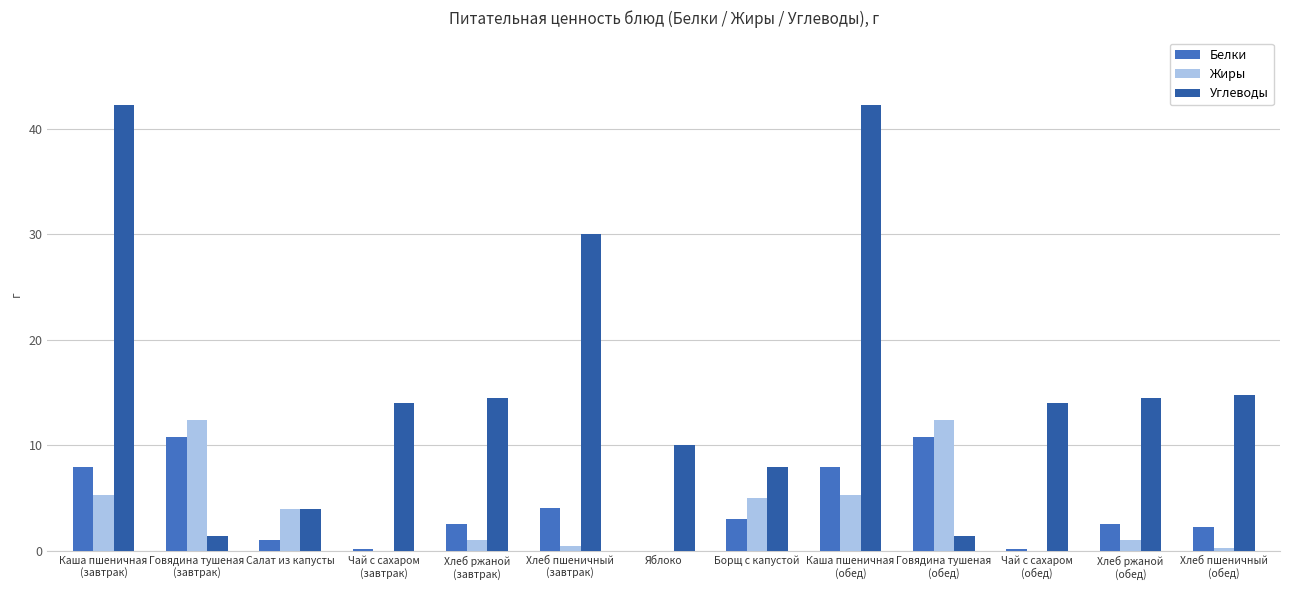

What is the greatest value displayed?

42.3